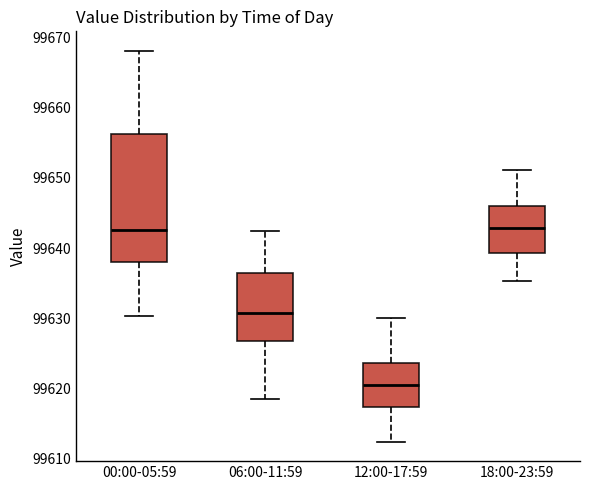

Which box's median line is the lowest?

12:00-17:59